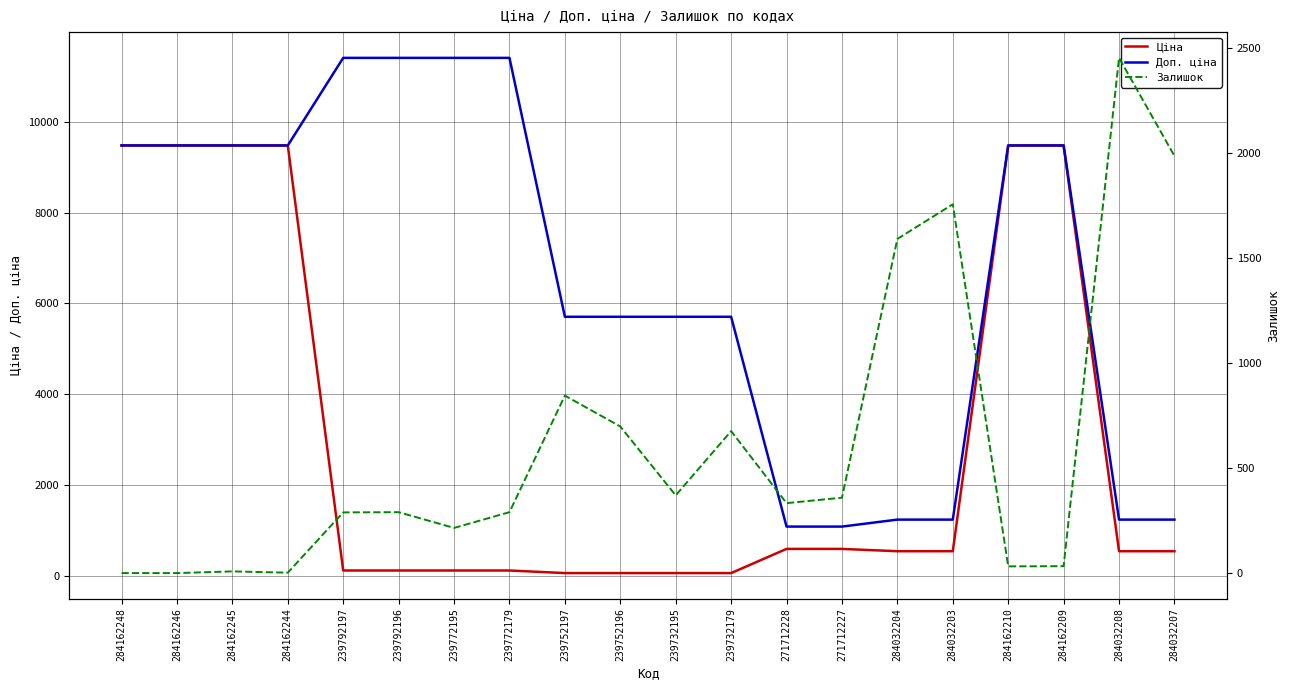

Read the Ціна value at 239792196.

114.1